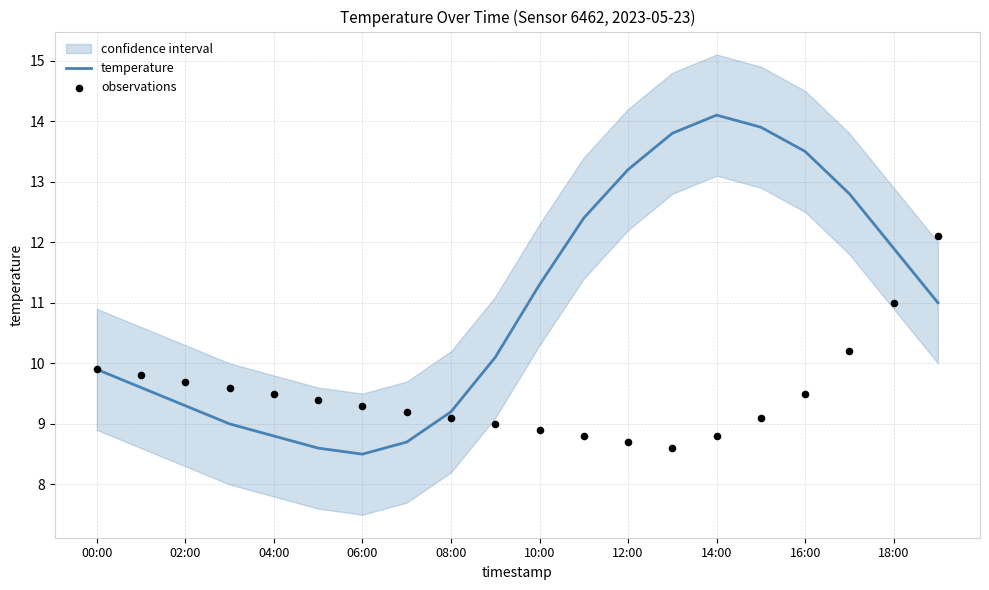

Which series reaches the minimum Y coordinate?

temperature